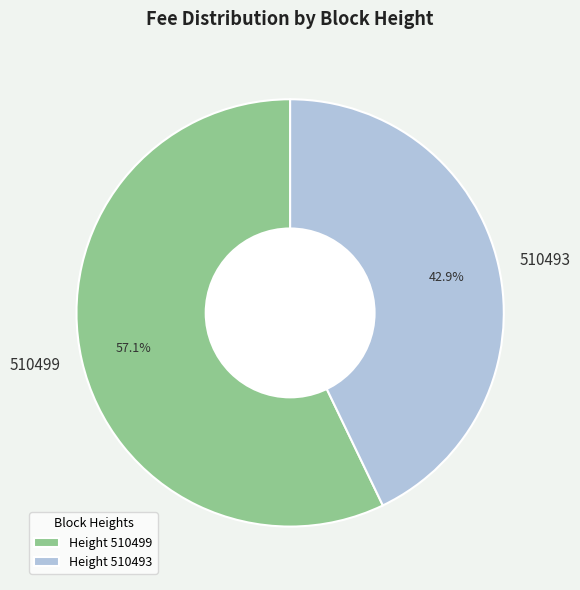

To the nearest percent, what is the difference between the largest and smallest slice percentages?

14%